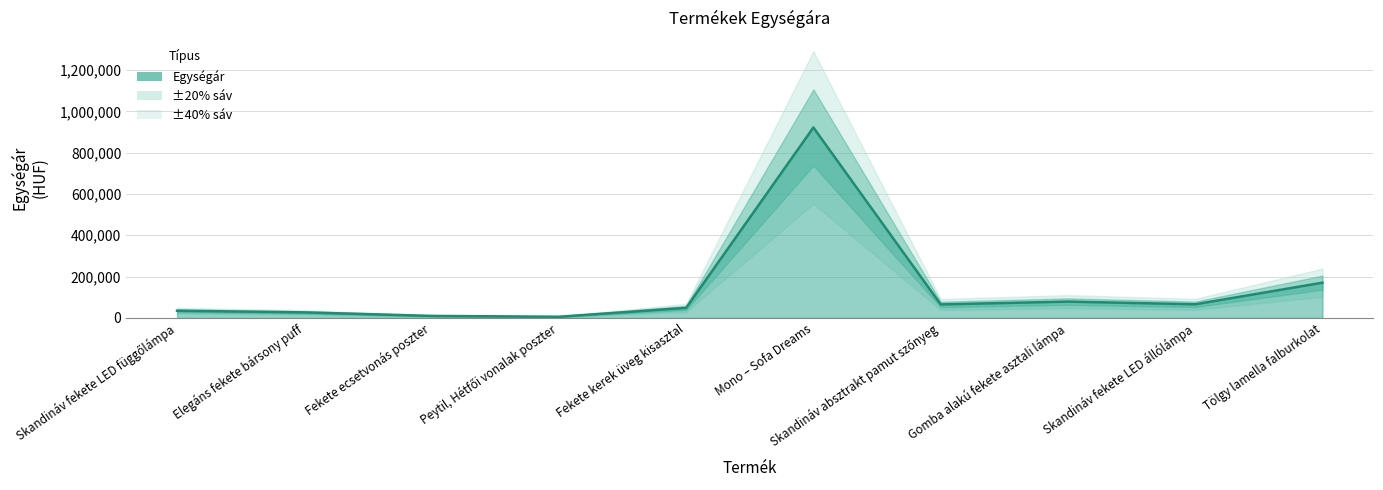

At which category does the chart reach its peak across all series?

Mono – Sofa Dreams